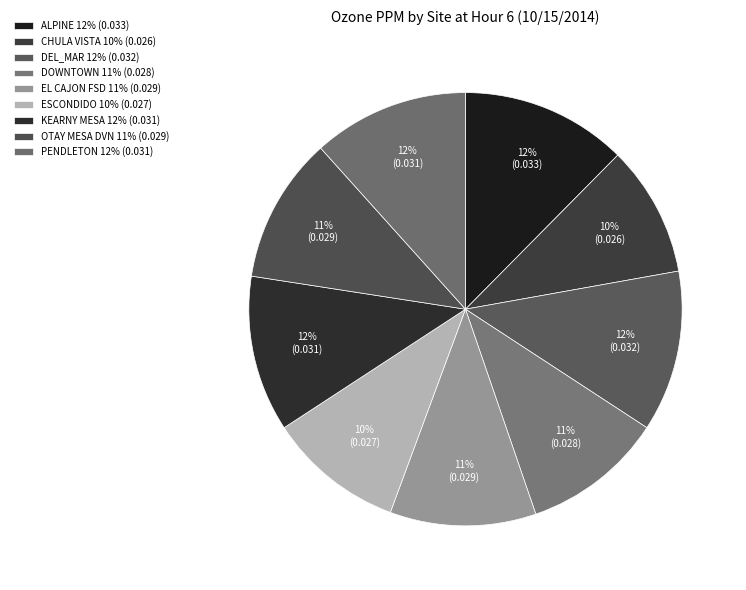

True or false: CHULA VISTA accounts for 22% of the total.

False